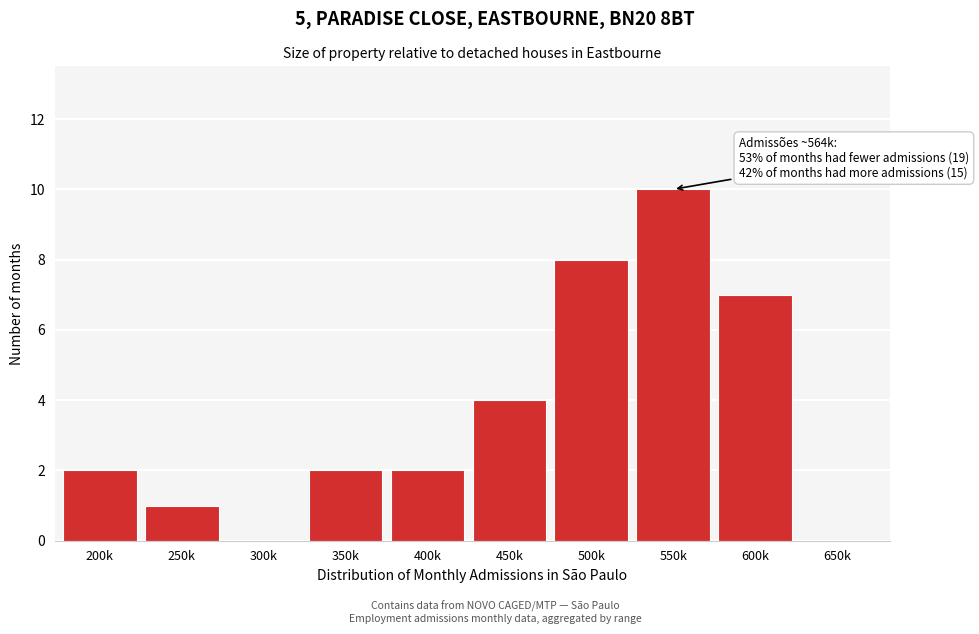

What is the sum of all values?

36